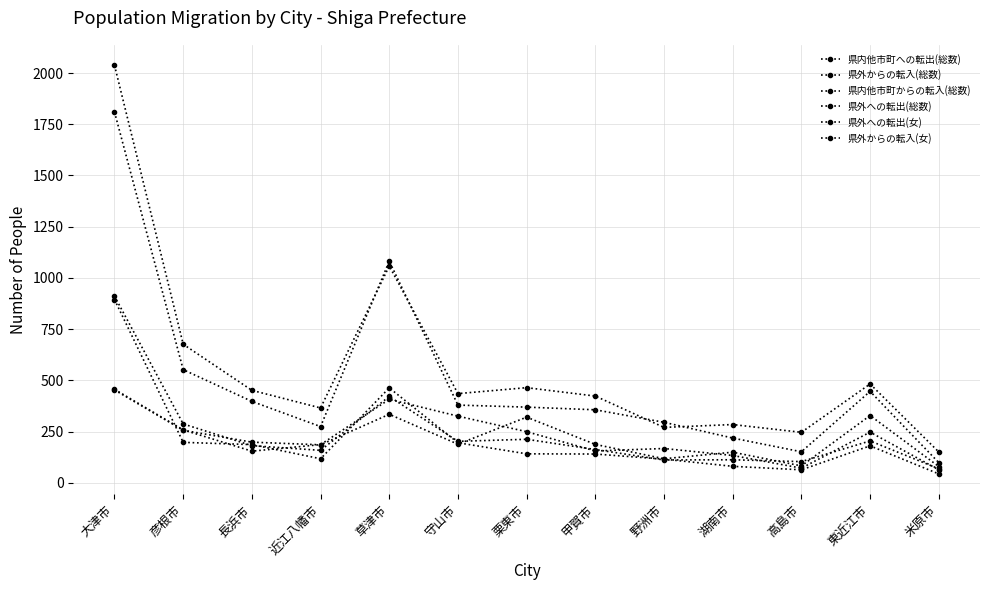

How many data points in 県外からの転入(総数) are less than 369?

6